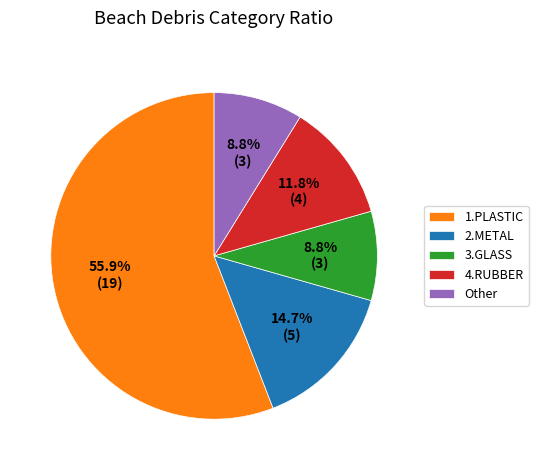

Does any single category account for the majority?

Yes